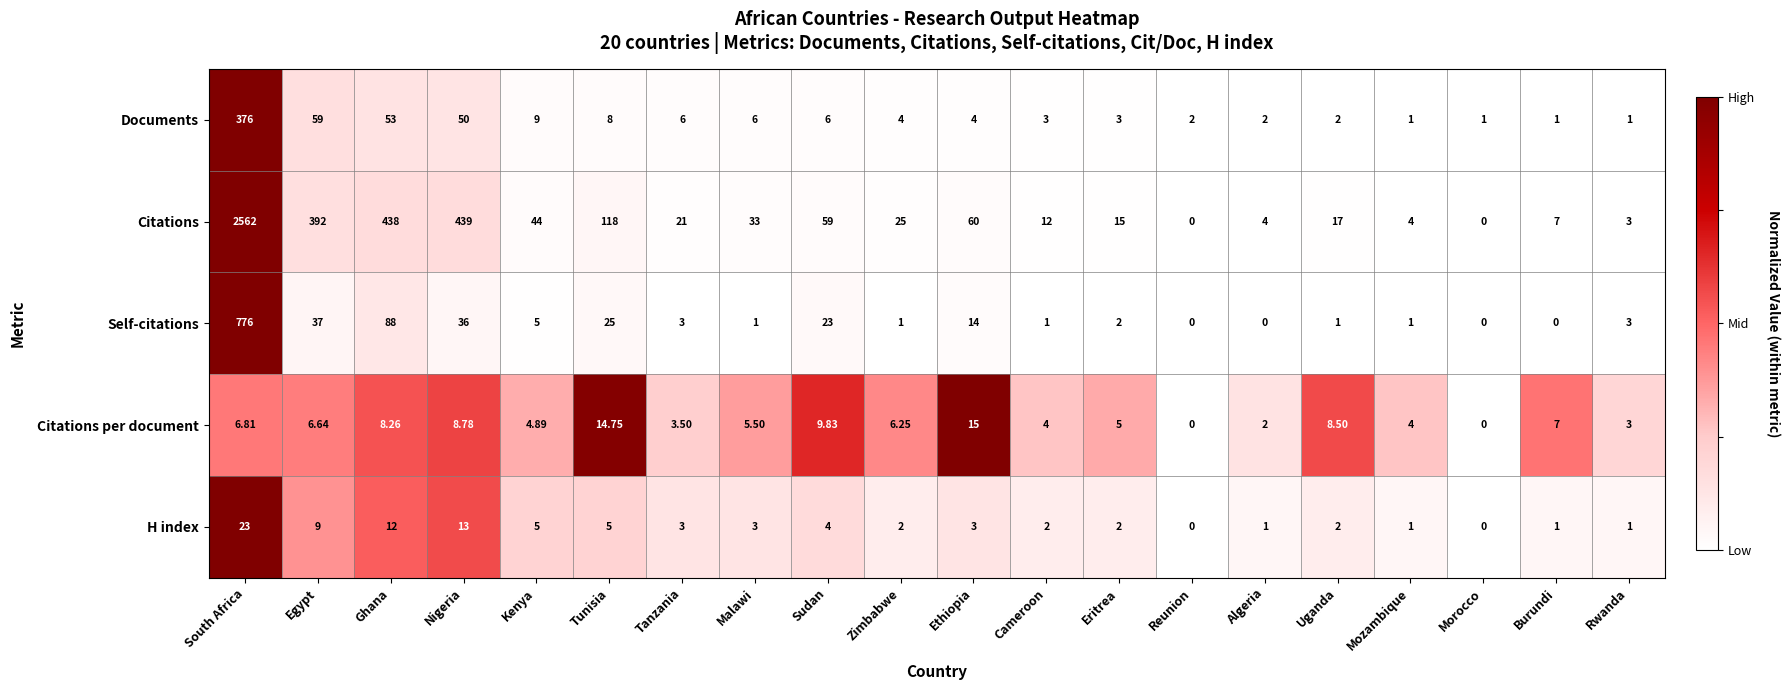

At which category does the chart reach its peak across all series?

South Africa